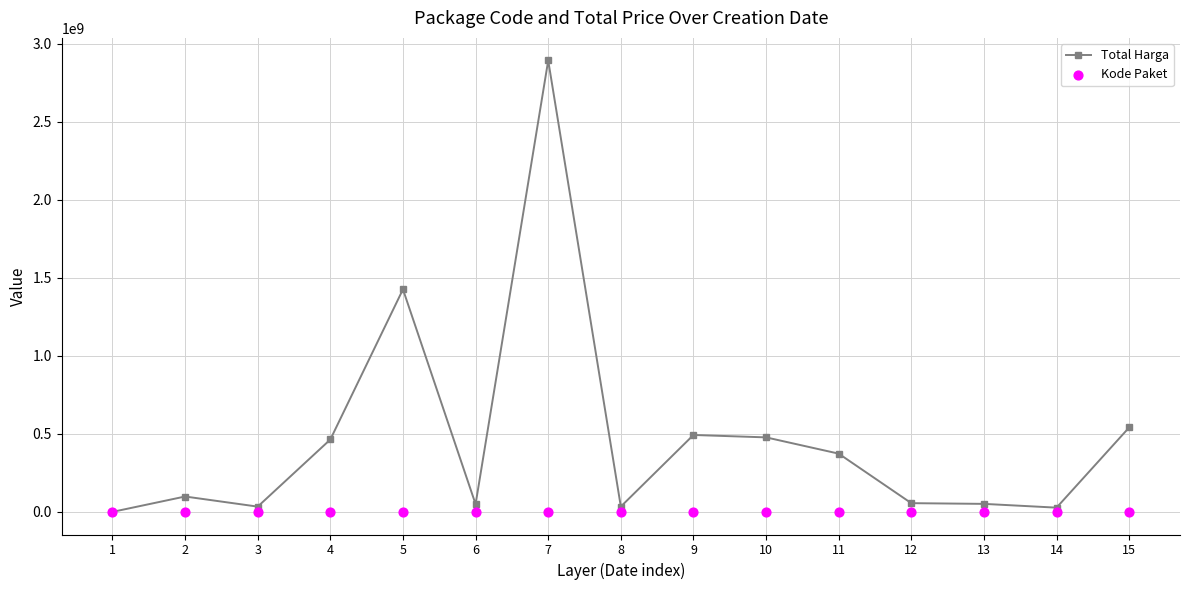

Which series reaches the minimum Y coordinate?

Kode Paket